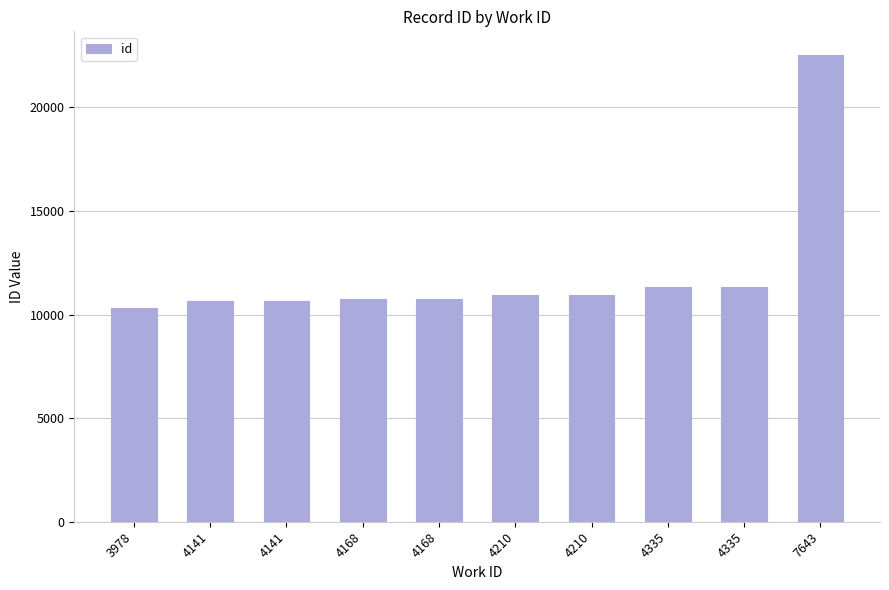

The chart shows a value of 3757 at 3978. True or false?

False